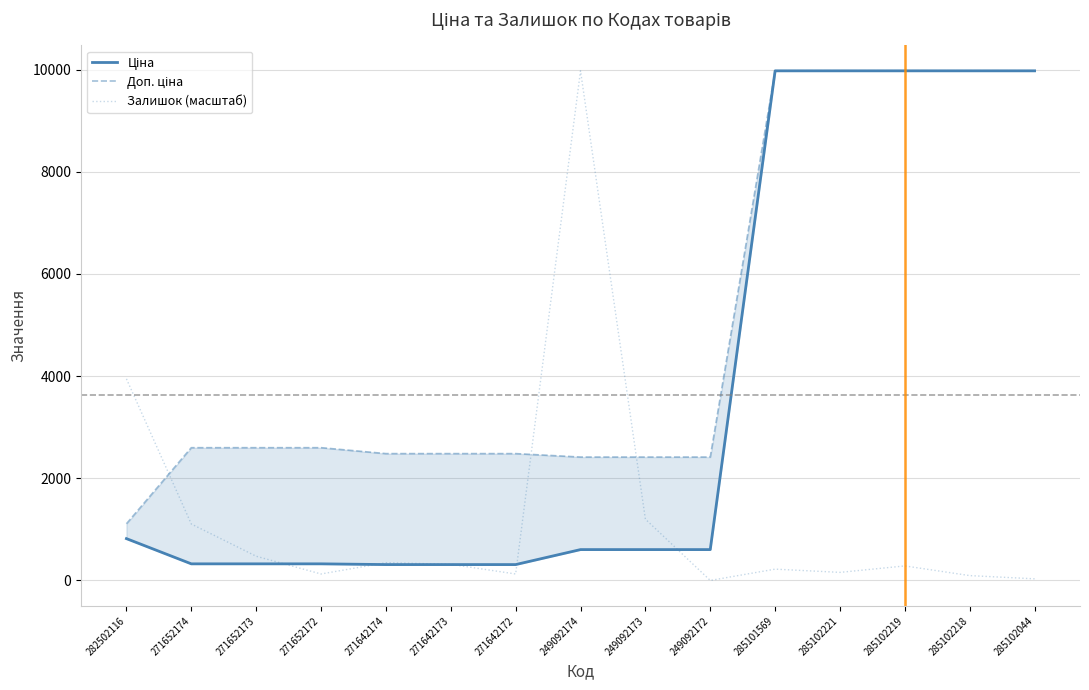

Reading right to left, extract all data points from this chart.

Ціна: 9975.0	9975.0	9975.0	9975.0	9975.0	603.7	603.7	603.7	310.3	310.3	310.3	324.8	324.8	324.8	818.5
Доп. ціна: 9975.0	9975.0	9975.0	9975.0	9975.0	2414.8	2414.8	2414.8	2482.4	2482.4	2482.4	2598.3	2598.3	2598.3	1109.2
Залишок (масштаб): 31.6	94.7	284.1	157.8	221.0	0.0	1199.5	9975.0	126.3	315.7	347.2	126.3	473.5	1104.8	3945.8